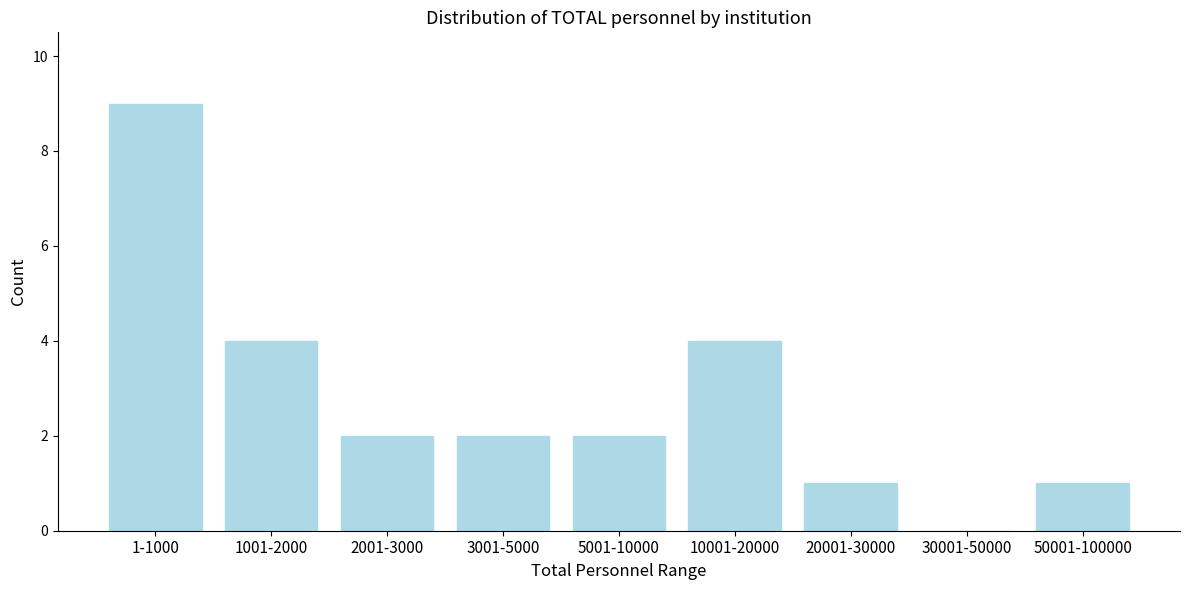

Reading left to right, list all the values displayed in this chart.

1-1000=9	1001-2000=4	2001-3000=2	3001-5000=2	5001-10000=2	10001-20000=4	20001-30000=1	30001-50000=0	50001-100000=1